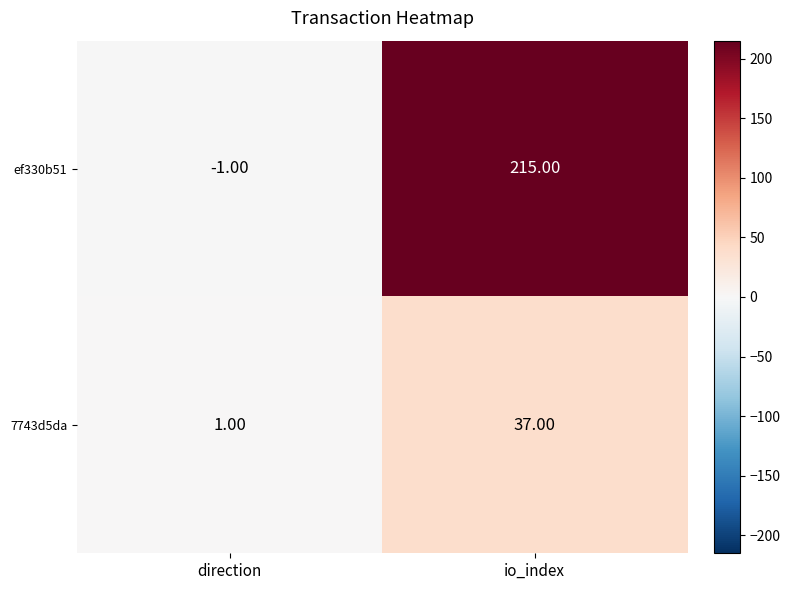

Which series changed the most between direction and io_index?

ef330b51